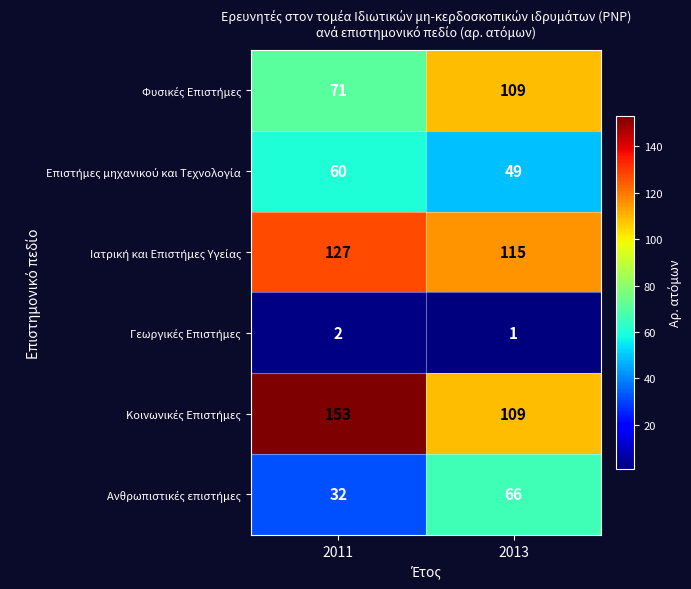

At which category is the sum across all series the highest?

2013